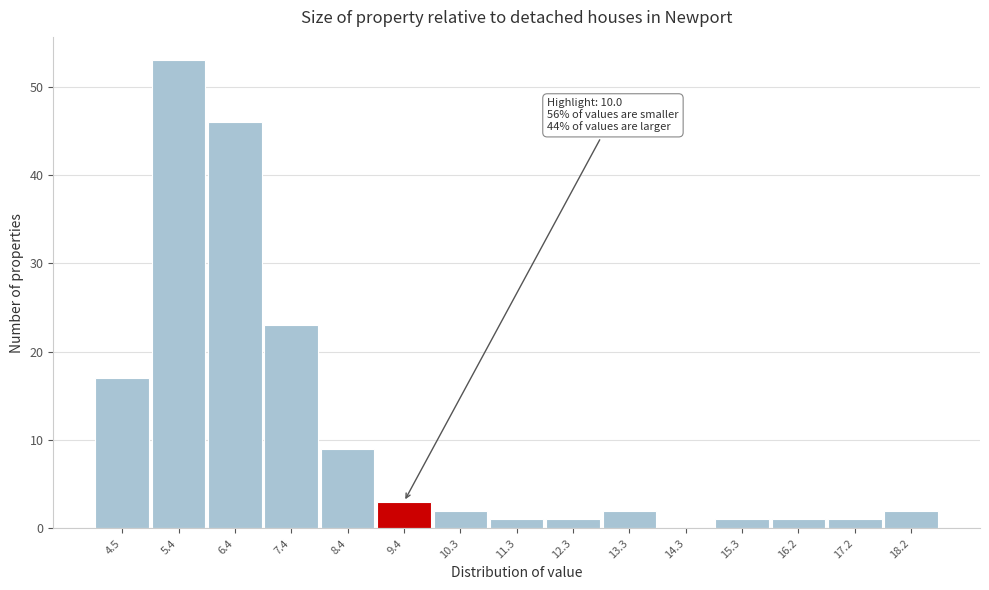

Reading left to right, what are all the values shown in this chart?

4.5=17	5.4=53	6.4=46	7.4=23	8.4=9	9.4=3	10.3=2	11.3=1	12.3=1	13.3=2	14.3=0	15.3=1	16.2=1	17.2=1	18.2=2